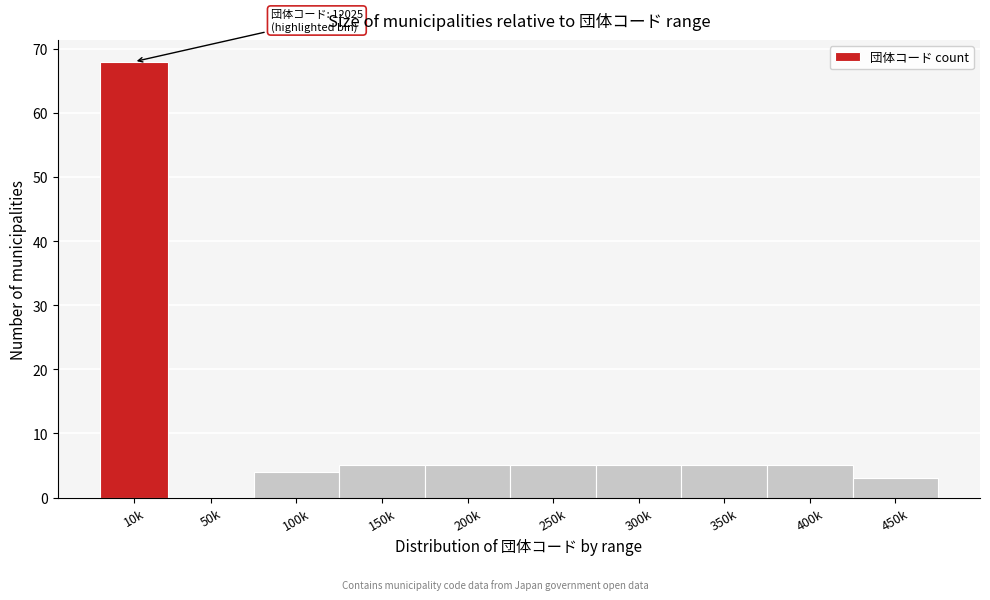

Reading left to right, extract all data points from this chart.

10k=68	50k=0	100k=4	150k=5	200k=5	250k=5	300k=5	350k=5	400k=5	450k=3